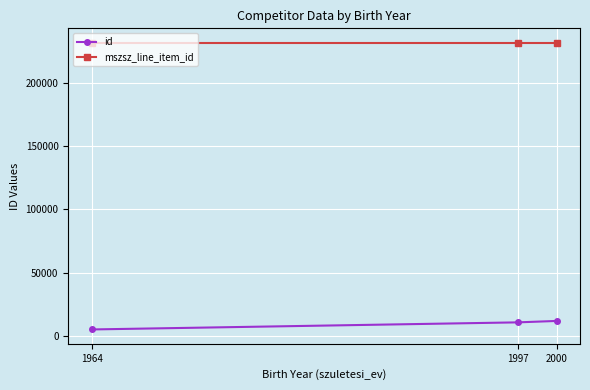

What is the highest value of the id series?

11775